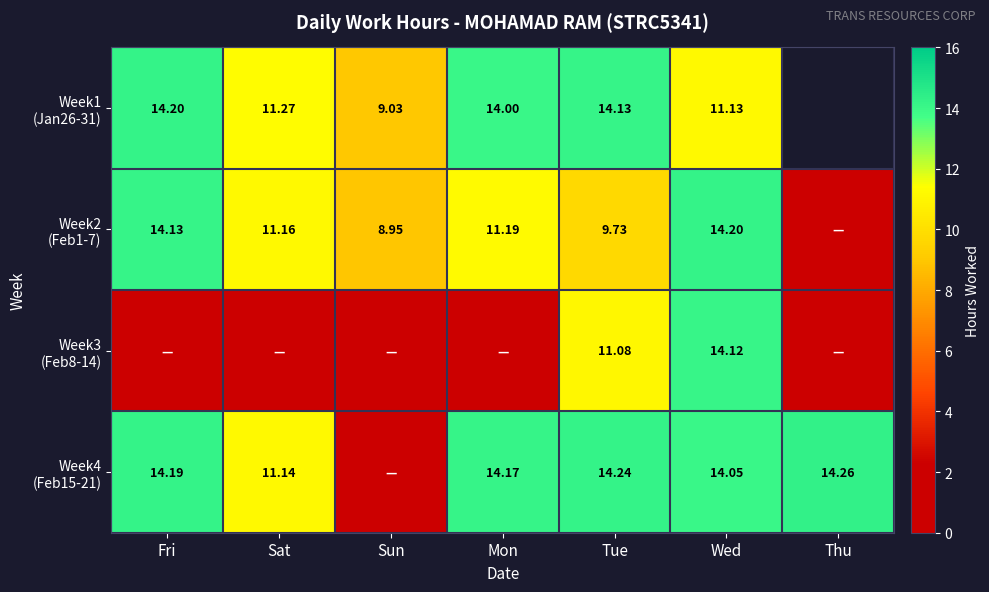

At which category does the chart reach its minimum across all series?

Thu